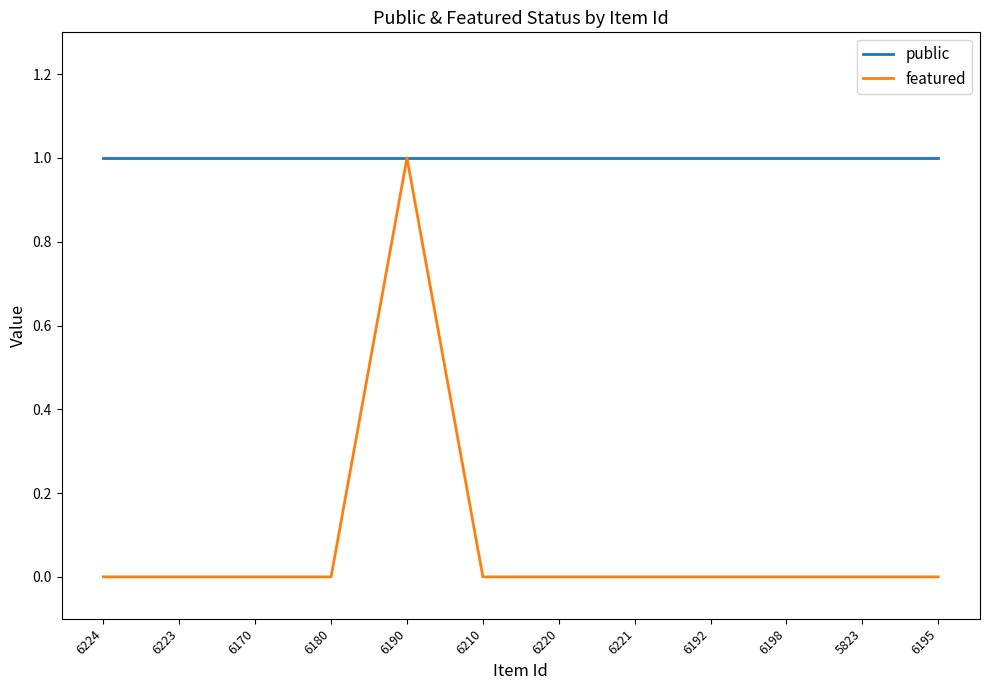

What position from the left is 6180?

4